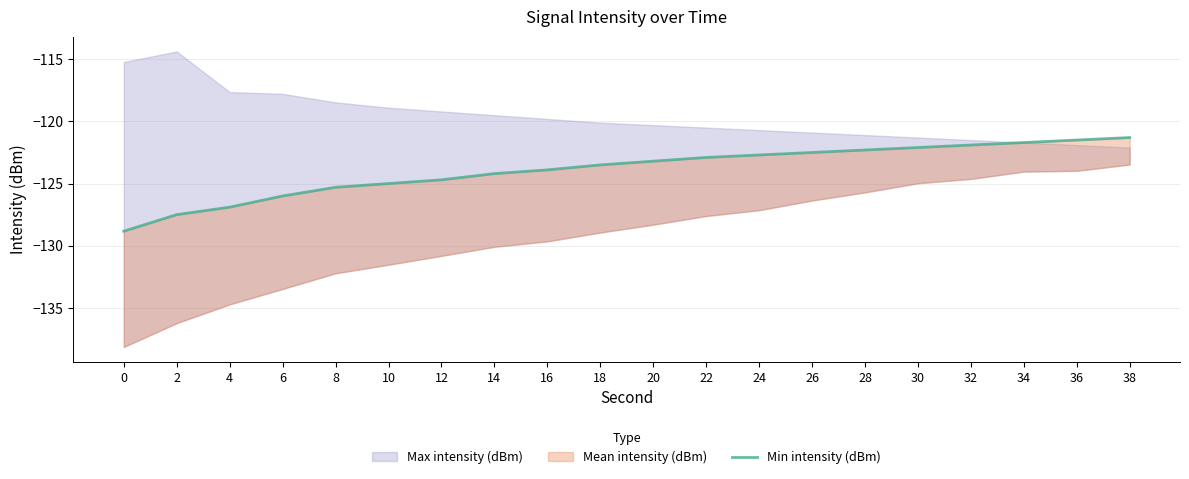

At which label is the value closest to -125?

10